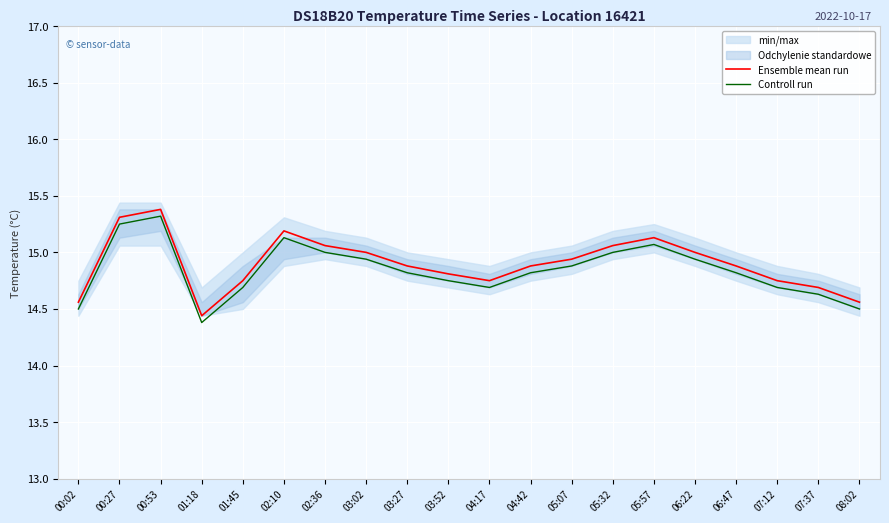

Reading left to right, list all the values displayed in this chart.

Ensemble mean run: 00:02=14.6	00:27=15.3	00:53=15.4	01:18=14.4	01:45=14.8	02:10=15.2	02:36=15.1	03:02=15.0	03:27=14.9	03:52=14.8	04:17=14.8	04:42=14.9	05:07=14.9	05:32=15.1	05:57=15.1	06:22=15.0	06:47=14.9	07:12=14.8	07:37=14.7	08:02=14.6
Controll run: 00:02=14.5	00:27=15.2	00:53=15.3	01:18=14.4	01:45=14.7	02:10=15.1	02:36=15.0	03:02=14.9	03:27=14.8	03:52=14.8	04:17=14.7	04:42=14.8	05:07=14.9	05:32=15.0	05:57=15.1	06:22=14.9	06:47=14.8	07:12=14.7	07:37=14.6	08:02=14.5